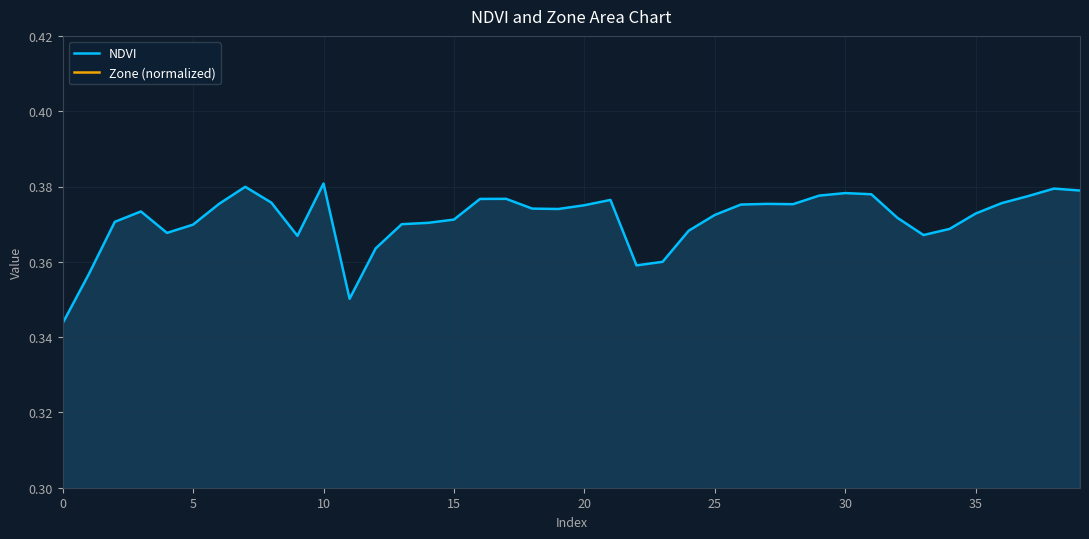

Is it true that Zone (normalized) equals 0.1 at 35?

True